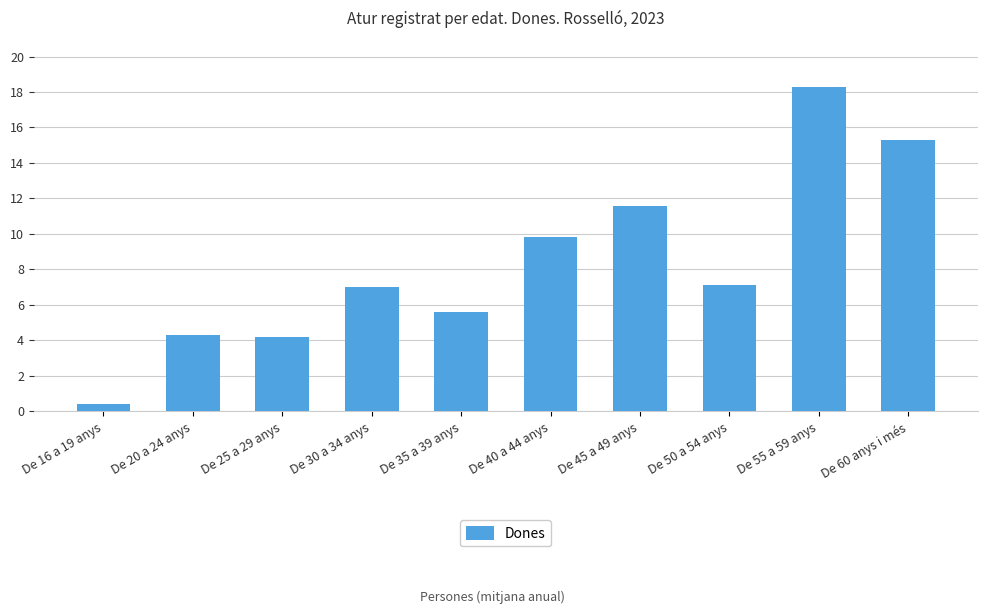

How many data points does each series have?

10